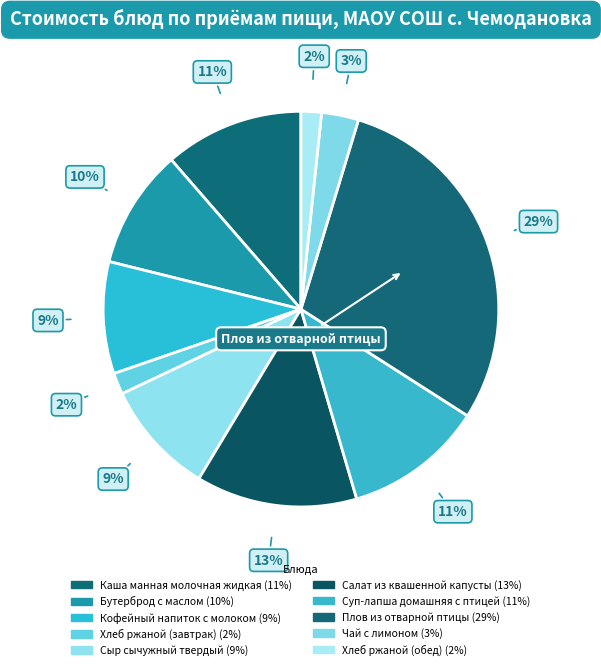

Approximately how many times larger is the value at Чай с лимоном compared to Хлеб ржаной (обед)?

1.8